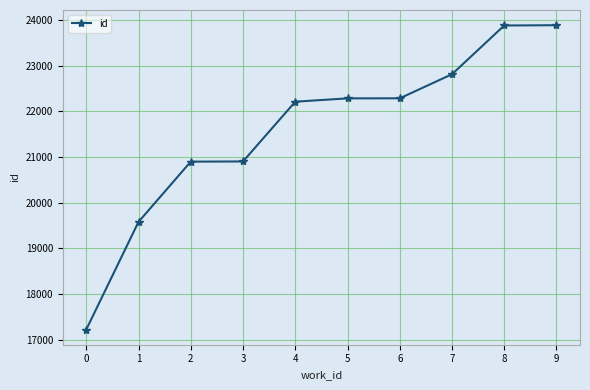

Where is the data nearest to the value 20556?

2